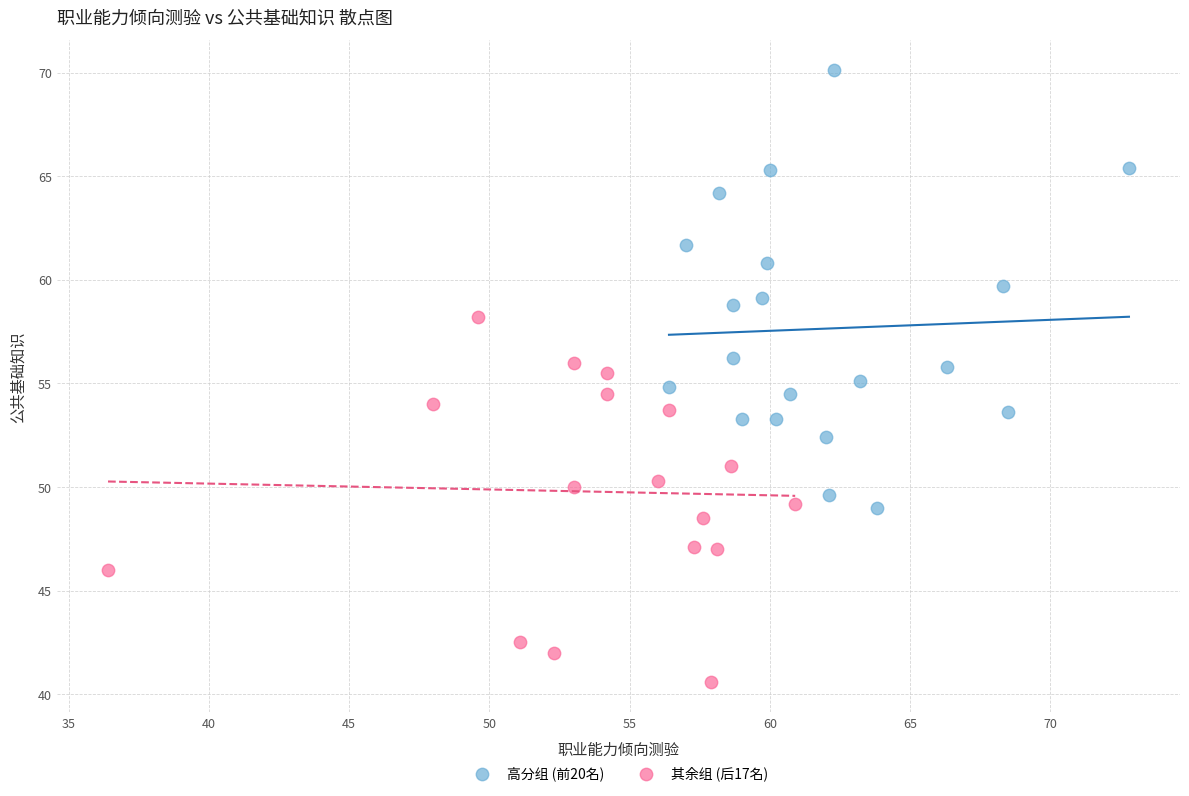

Which series contains the lowest Y value?

其余组 (后17名)